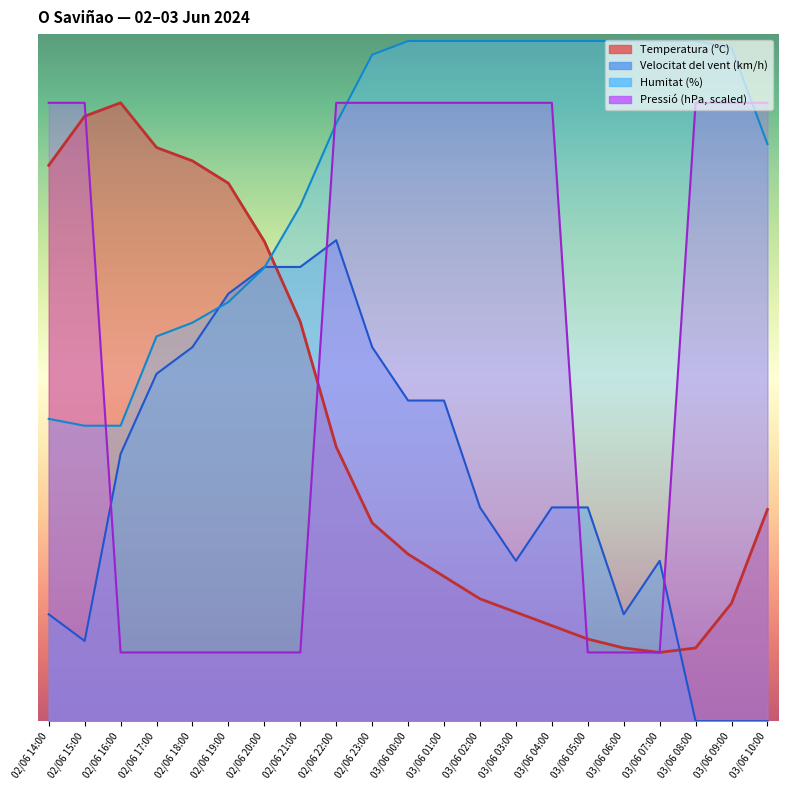

Rank the series at 03/06 08:00 from highest to lowest value.

Humitat (%), Pressió (hPa), Temperatura (ºC), Velocitat del vent (km/h)